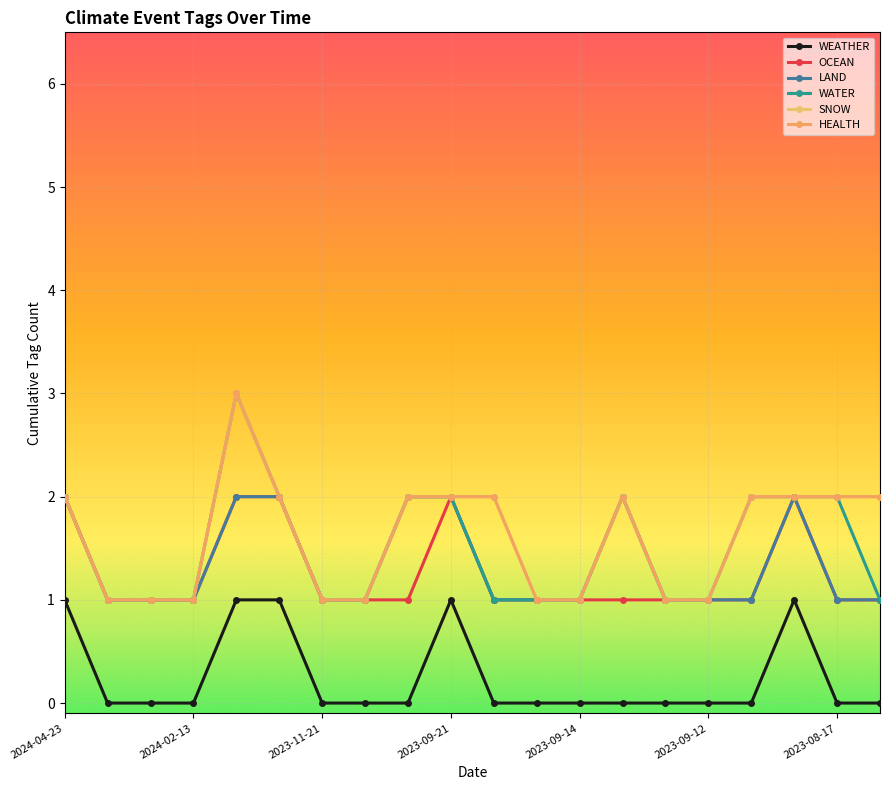

True or false: HEALTH has more than 1 interior local peaks.

True